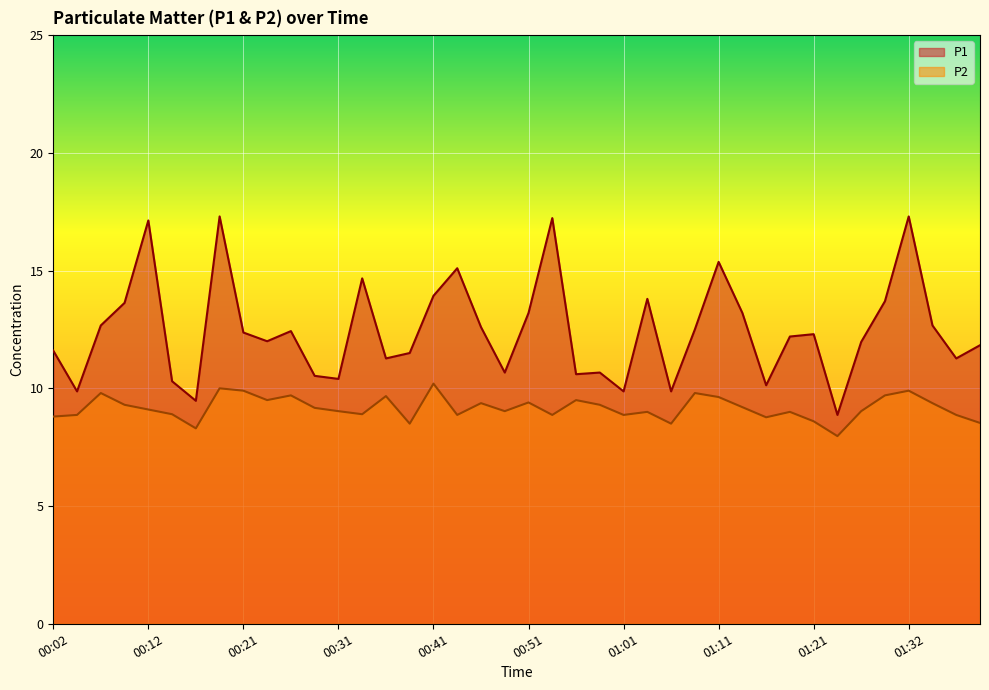

Does the chart display data point markers on the line(s)?

No